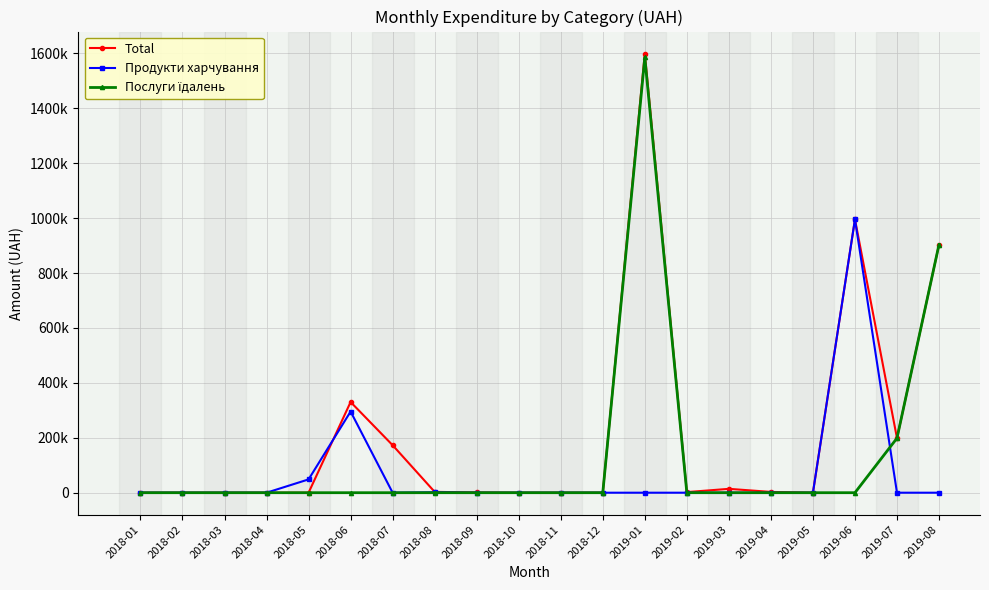

List the series in order of their overall mean, lowest first.

Продукти харчування, Послуги їдалень, Total